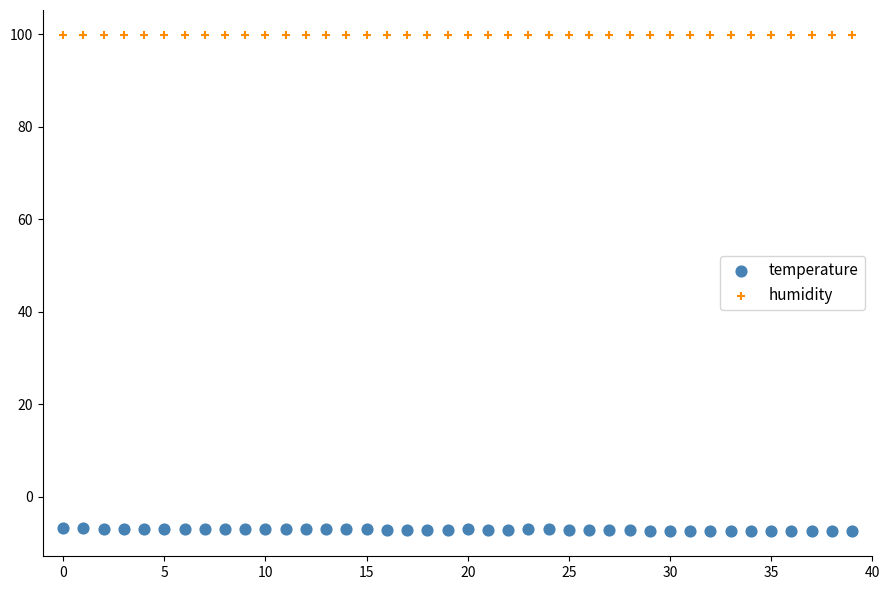

Which series reaches the maximum Y coordinate?

humidity